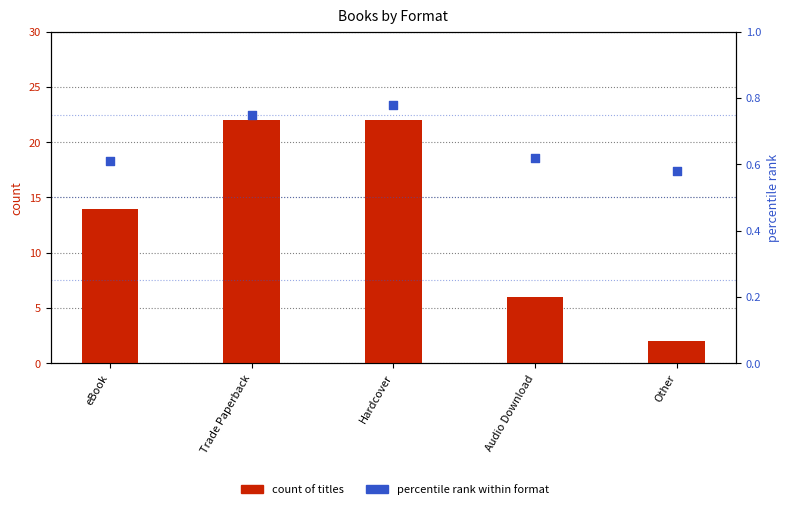

What is the total value across all series at Other?

2.6